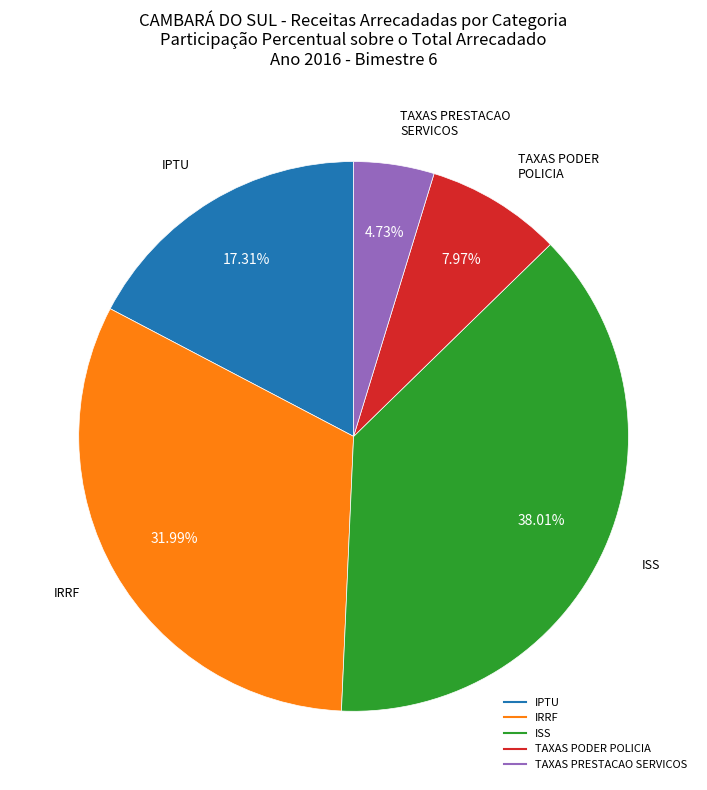

Does any single category account for the majority?

No